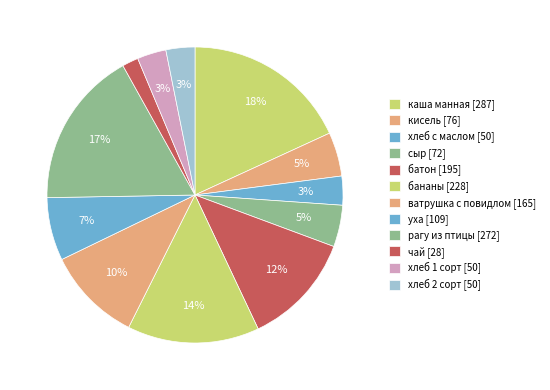

Which category has the biggest portion of the pie?

каша манная